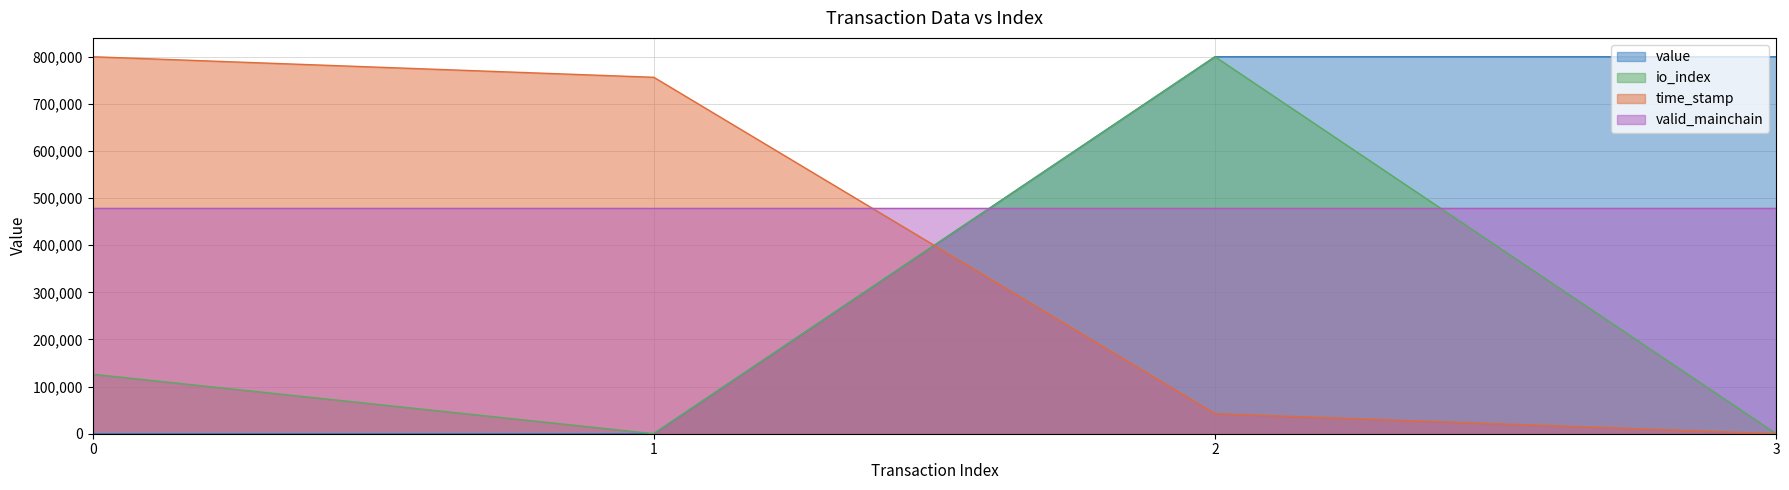

True or false: io_index has a value of 0.0 at 1.

True